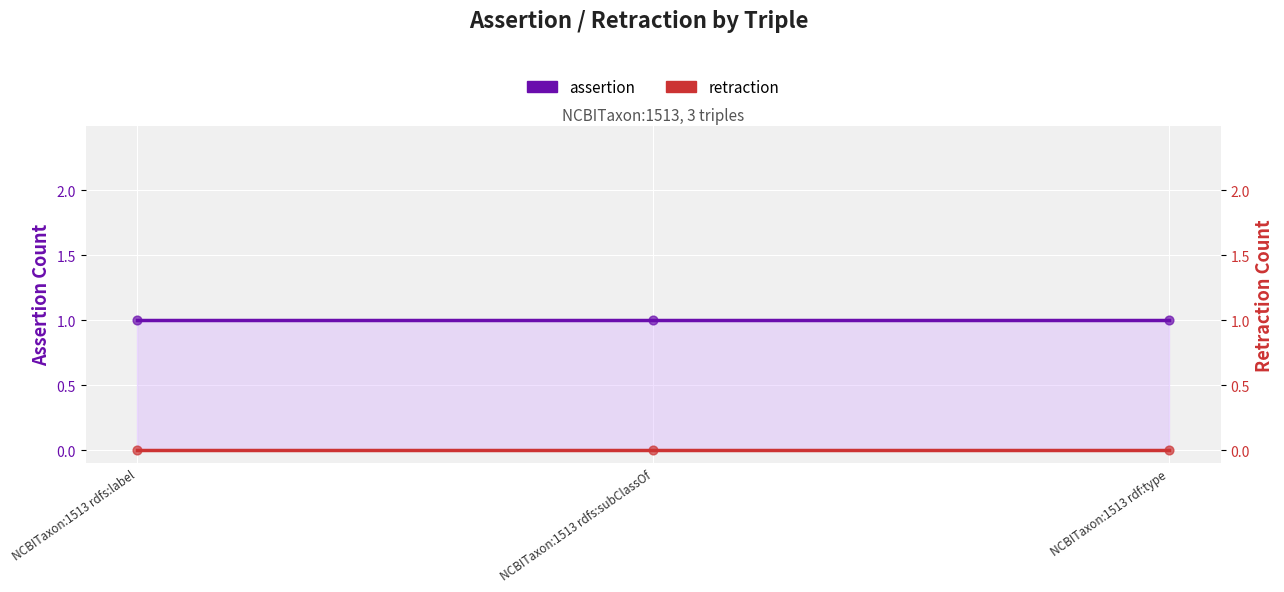

Is the value of assertion at NCBITaxon:1513 rdf:type greater than the value of retraction at NCBITaxon:1513 rdf:type?

Yes